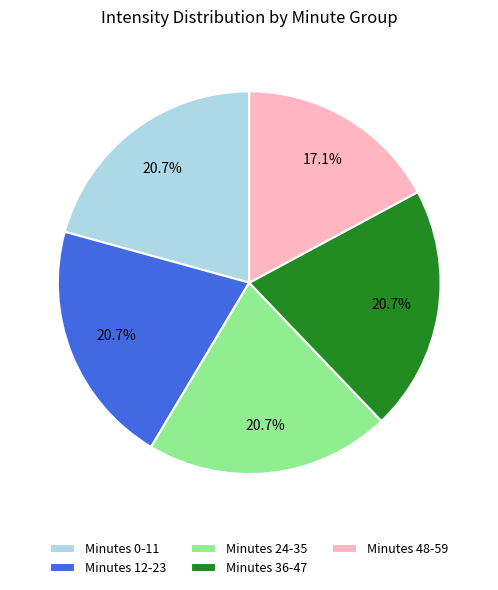

Is there any slice that represents more than half of the pie?

No